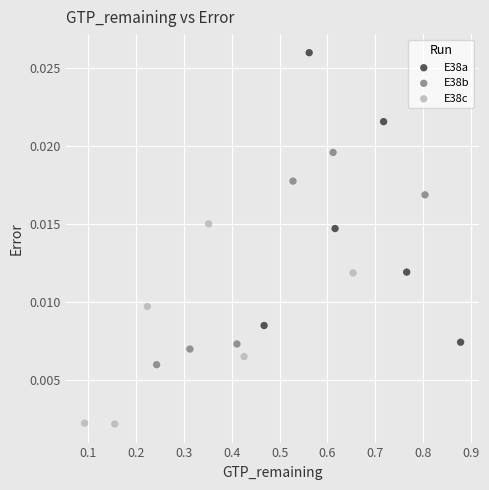

What are all the series names shown in the legend?

E38a, E38b, E38c